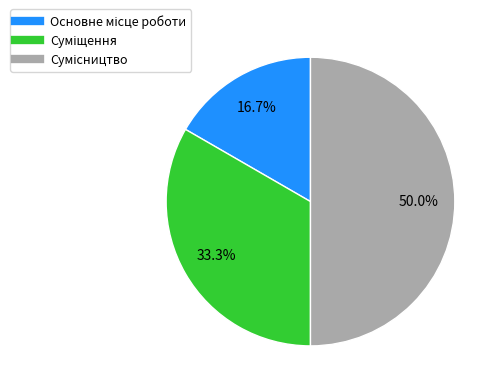

To the nearest percent, what is the average slice percentage?

33%